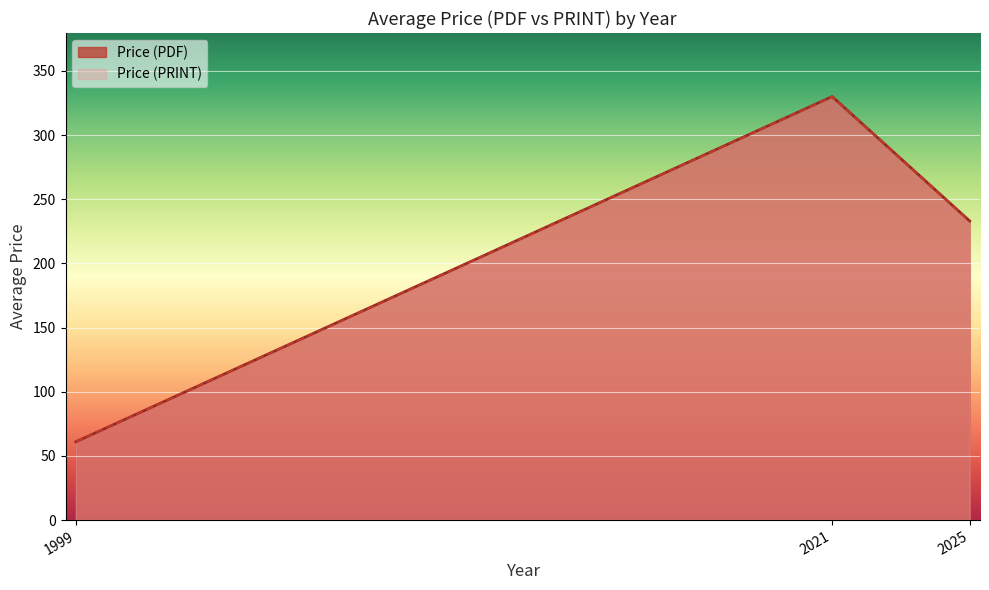

The value of Price (PDF) at 2025 is 236.2. True or false?

False